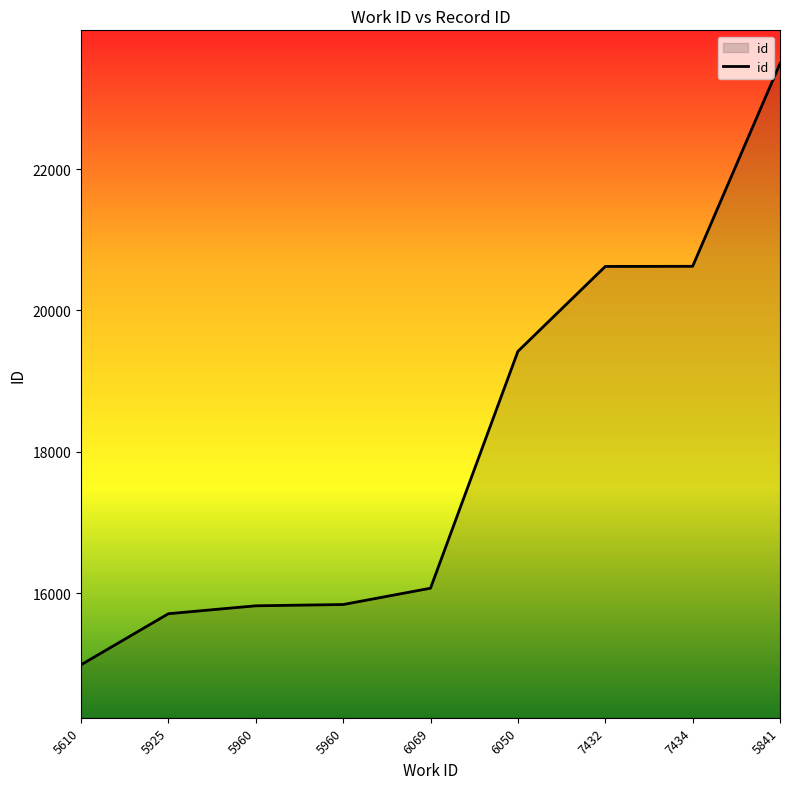

Does the chart have visible grid lines?

No